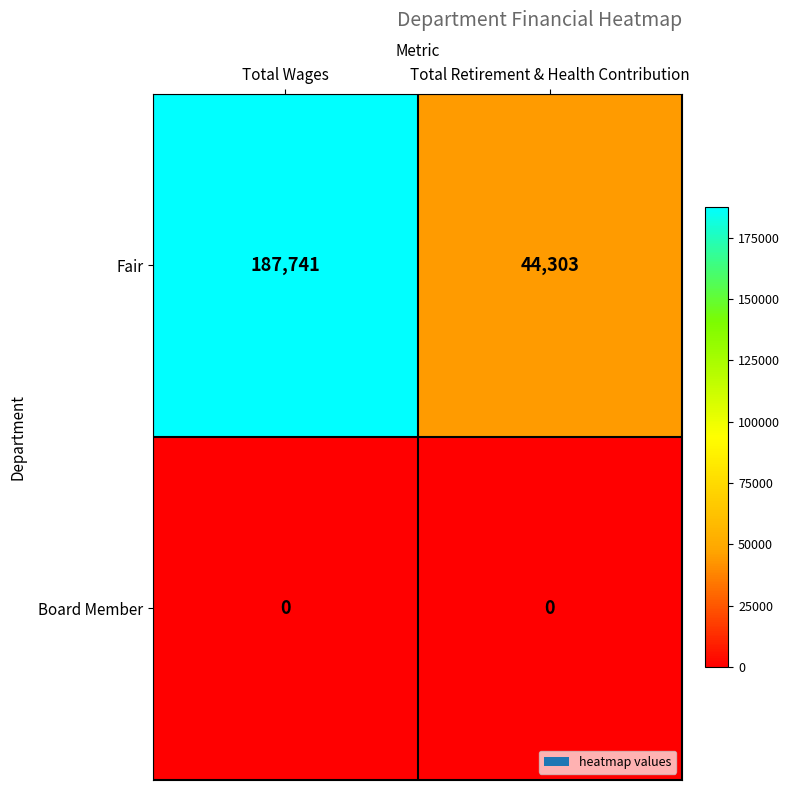

Reading left to right, transcribe all the data shown in this chart.

Fair: 187741	44303
Board Member: 0	0